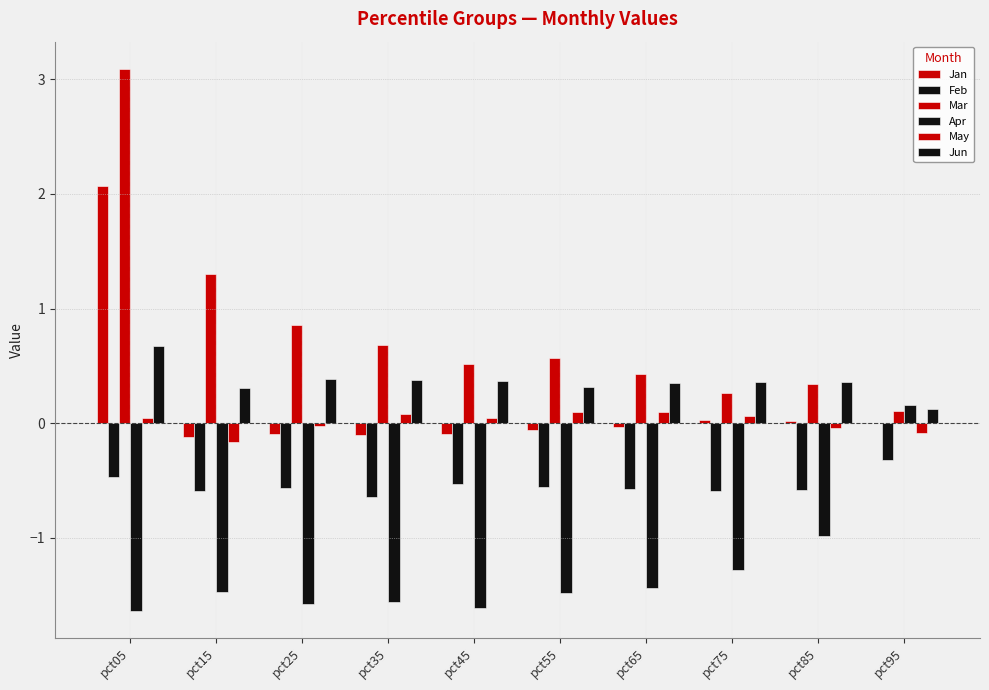

Which series has the widest spread of values?

Mar